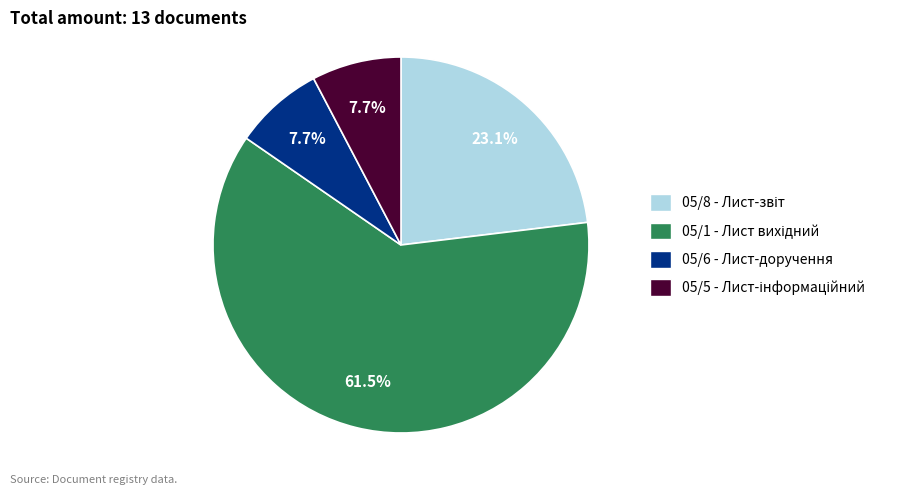

Does any single category account for the majority?

Yes